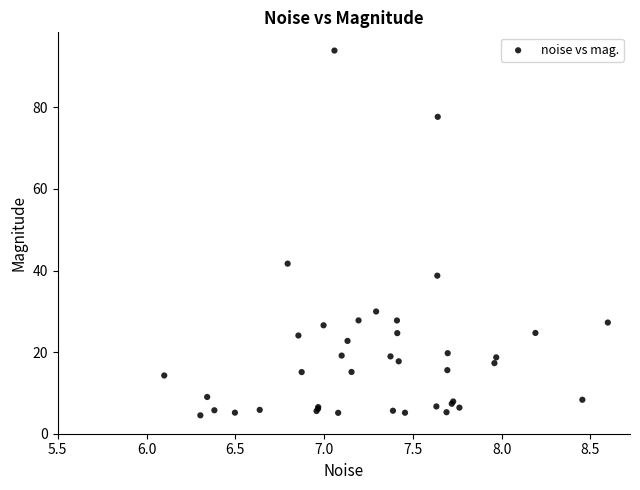

What Y value in the scatter plot is closest to 49?

41.7